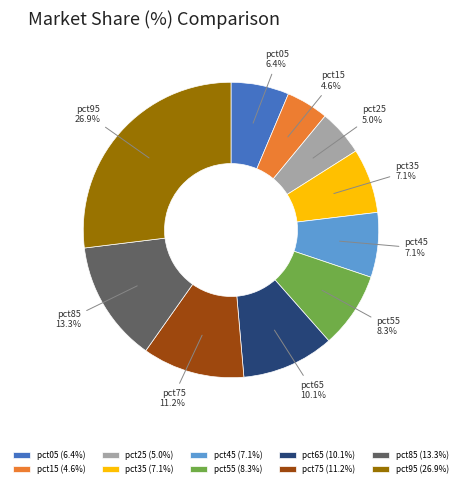

Does any single category account for the majority?

No